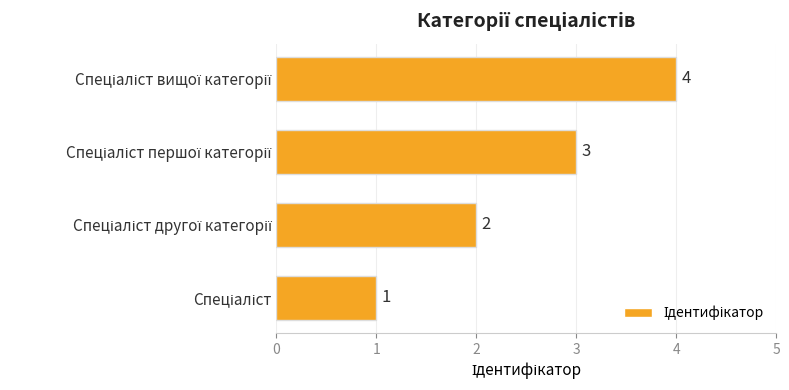

How many categories are shown in the chart?

4